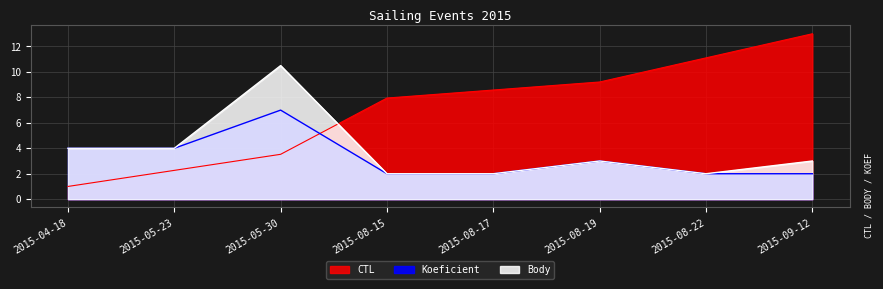

At which label does CTL first exceed 8?

2015-08-17